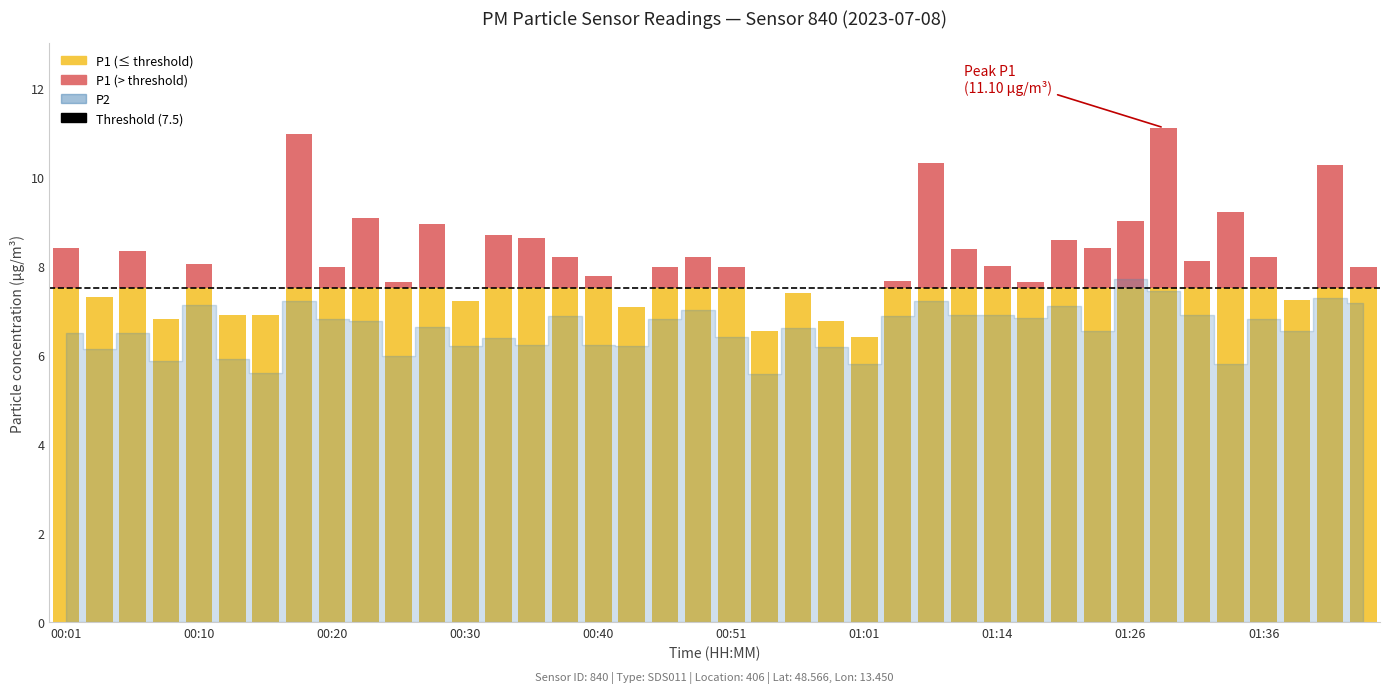

What position from the right is 00:51?

20